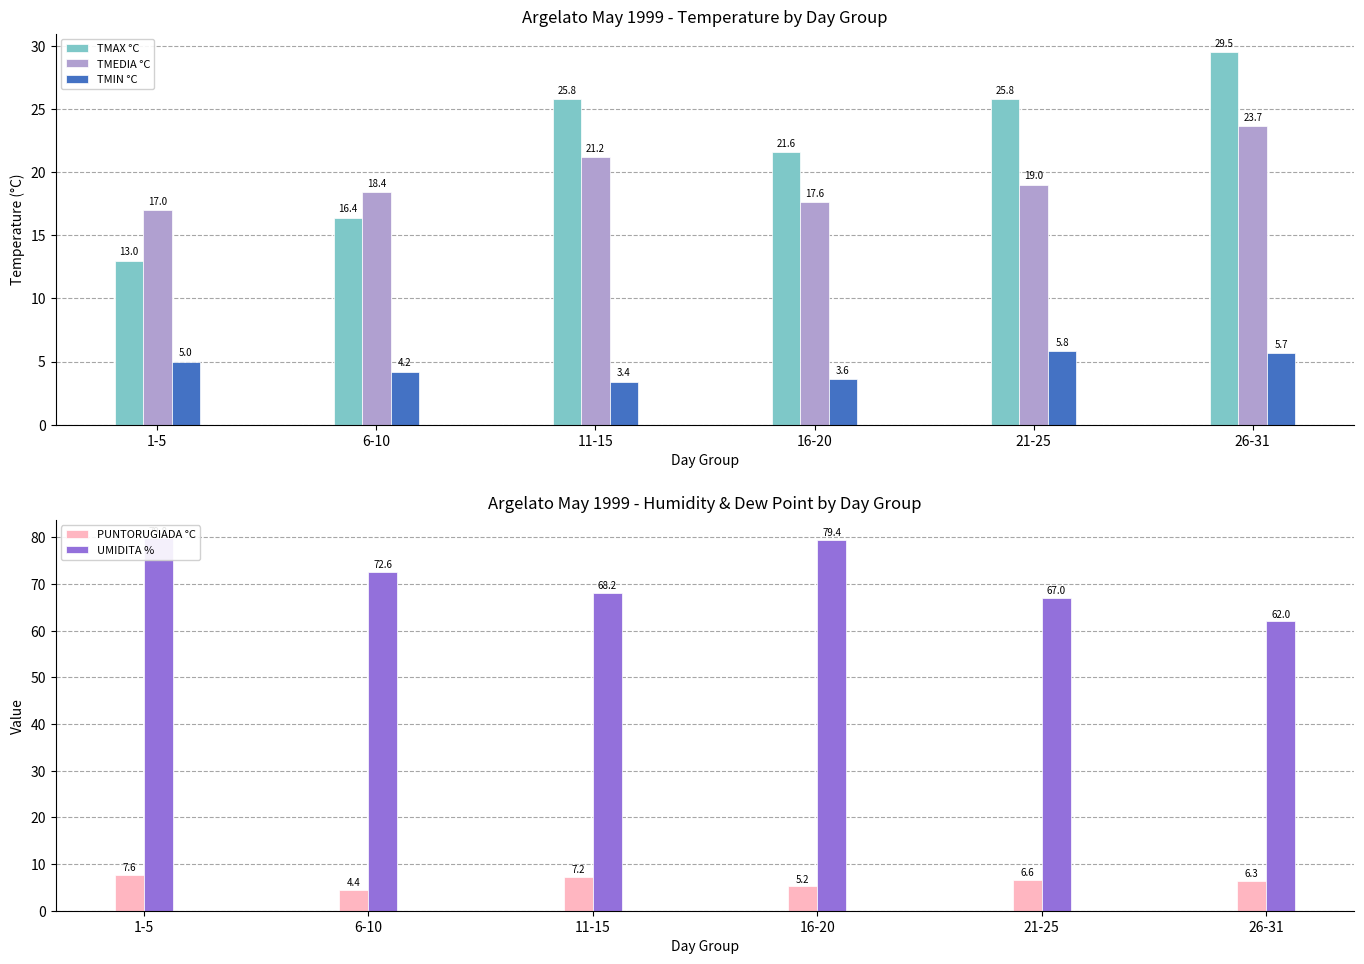

Is it true that TMIN °C equals 5.0 at 1-5?

True